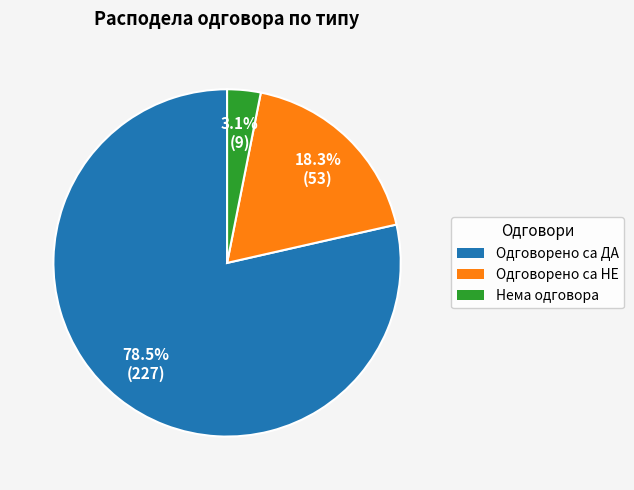

Count the number of slices in the pie.

3